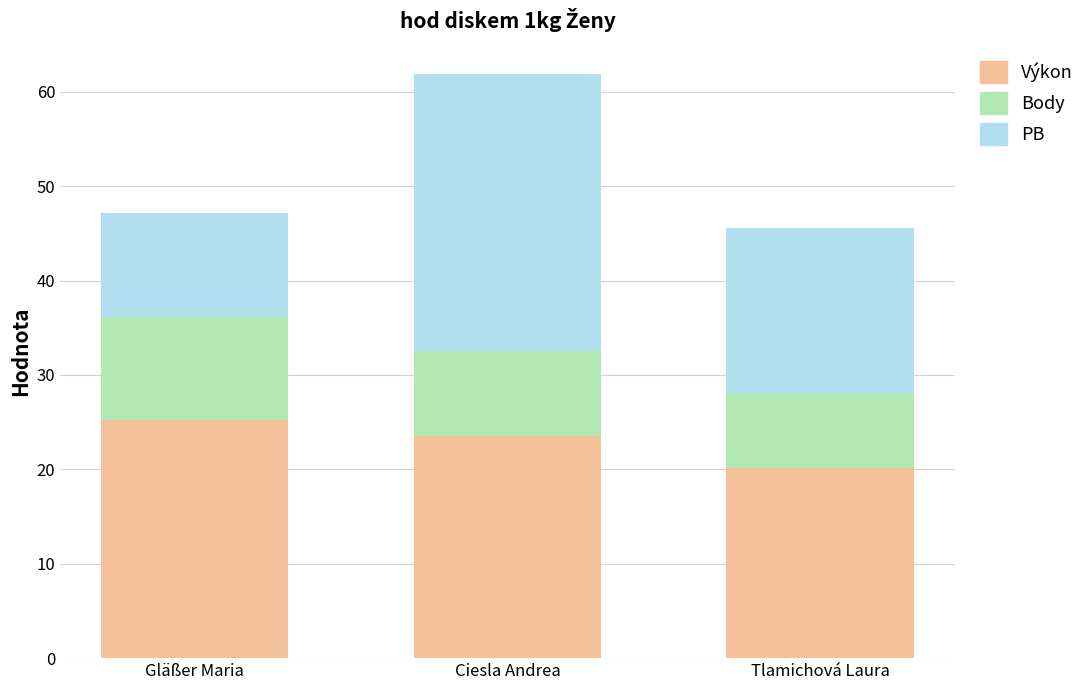

How many categories are shown in the chart?

3